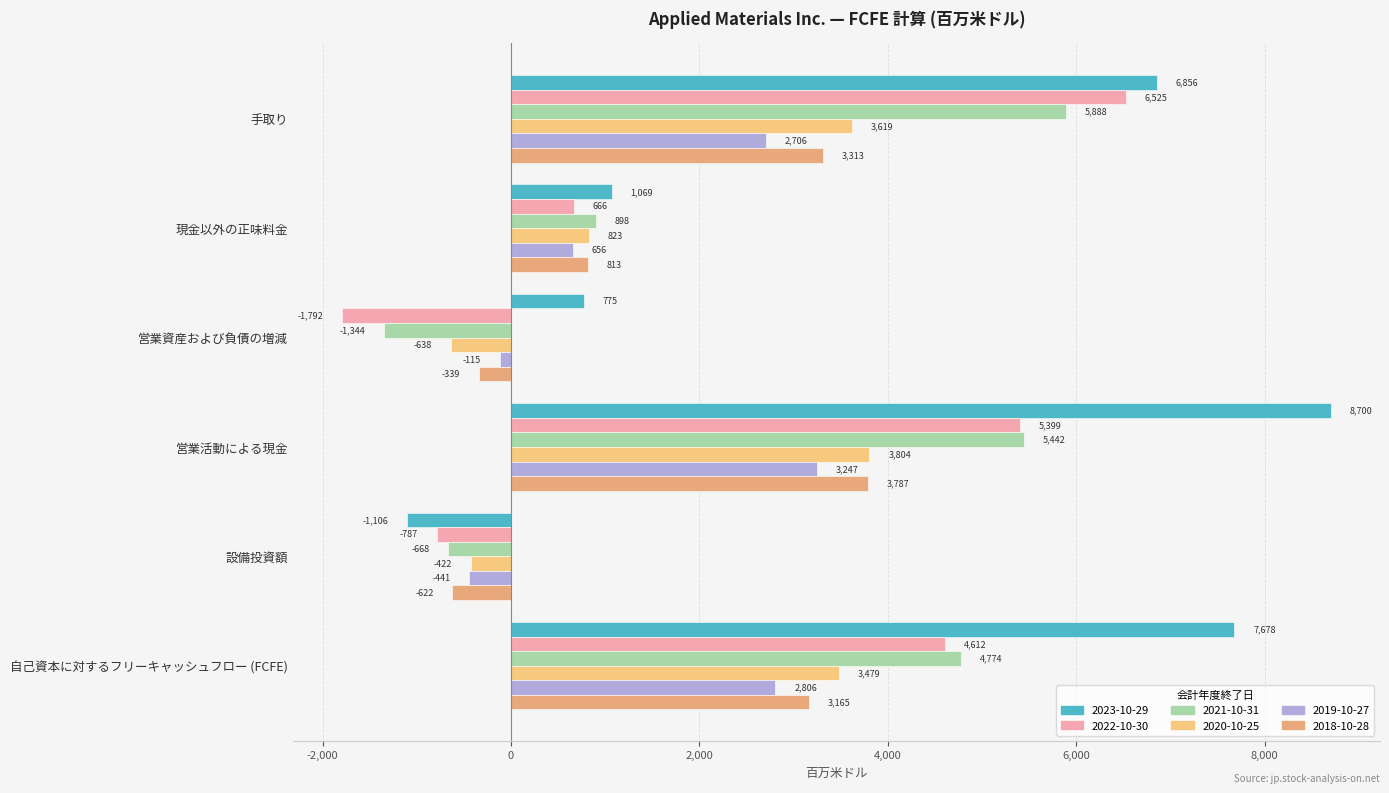

How many values in 2020-10-25 are below zero?

2